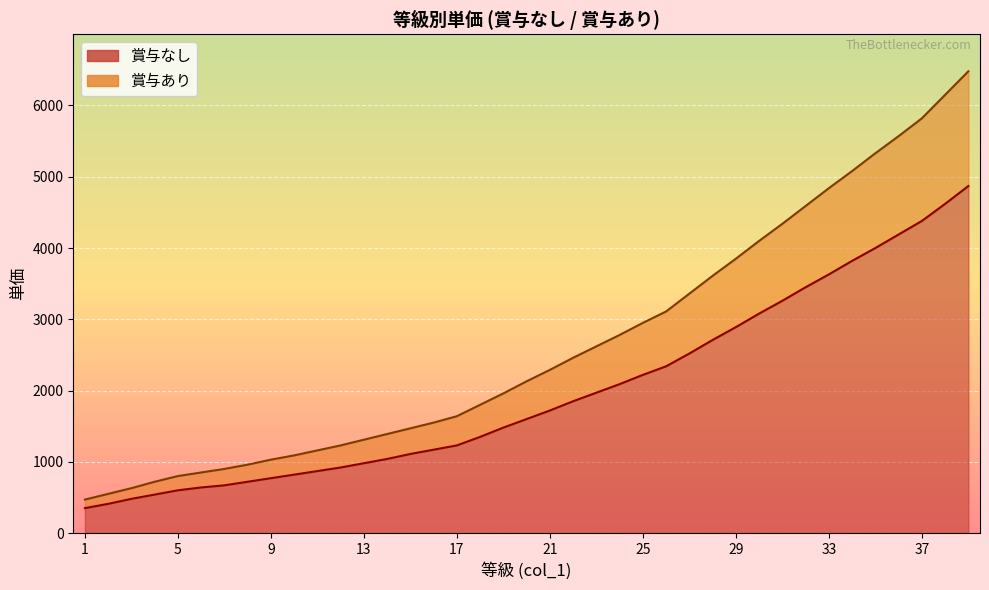

How many data points in 賞与あり are less than 2130?

19